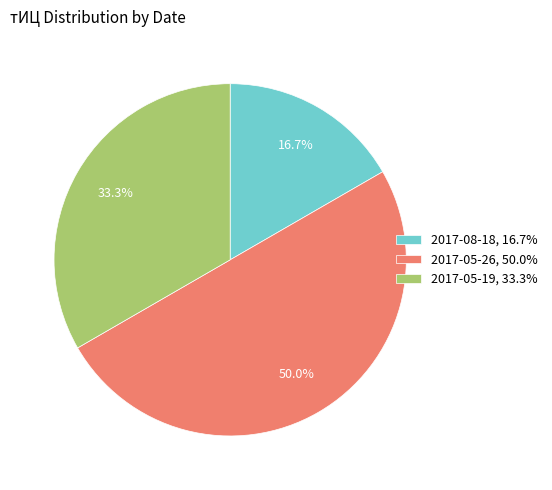

Is 2017-08-18, 16.7% the majority of the pie?

No